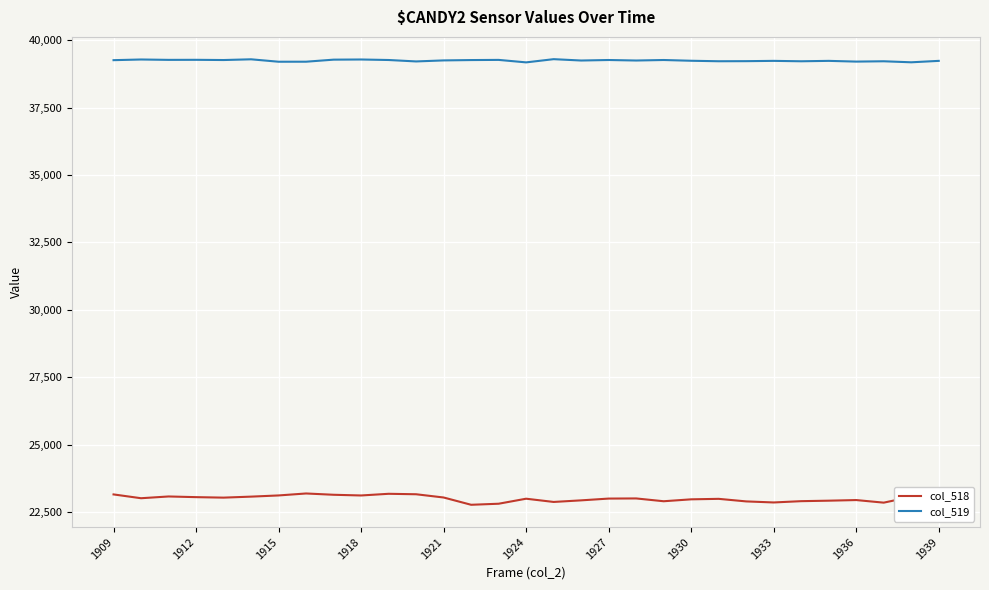

At how many categories does at least one series exceed 36734?

31